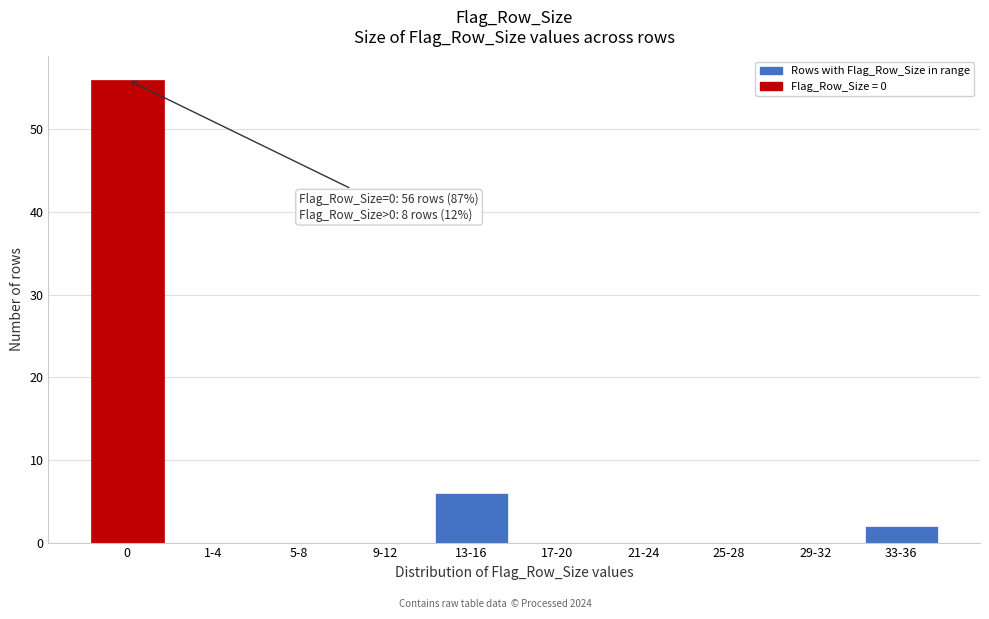

Reading right to left, what are all the values shown in this chart?

33-36=2	29-32=0	25-28=0	21-24=0	17-20=0	13-16=6	9-12=0	5-8=0	1-4=0	0=56